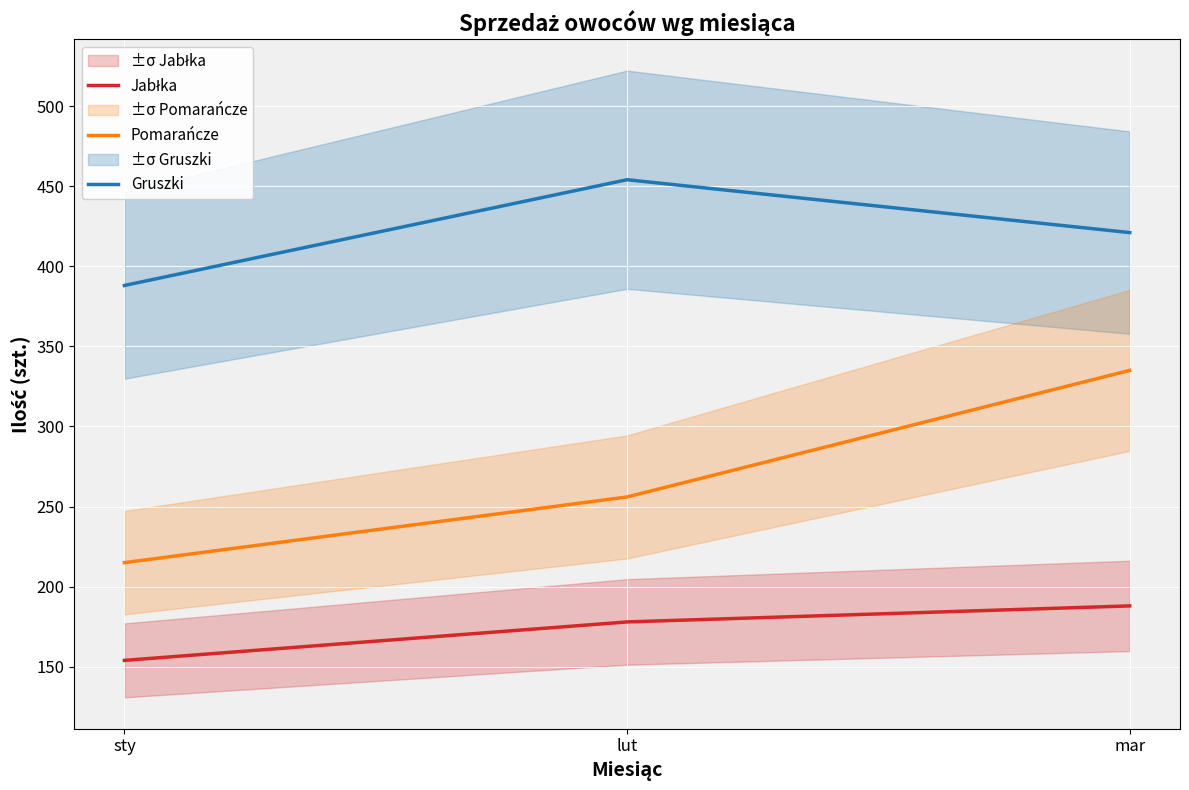

Which series has the widest spread of values?

Pomarańcze